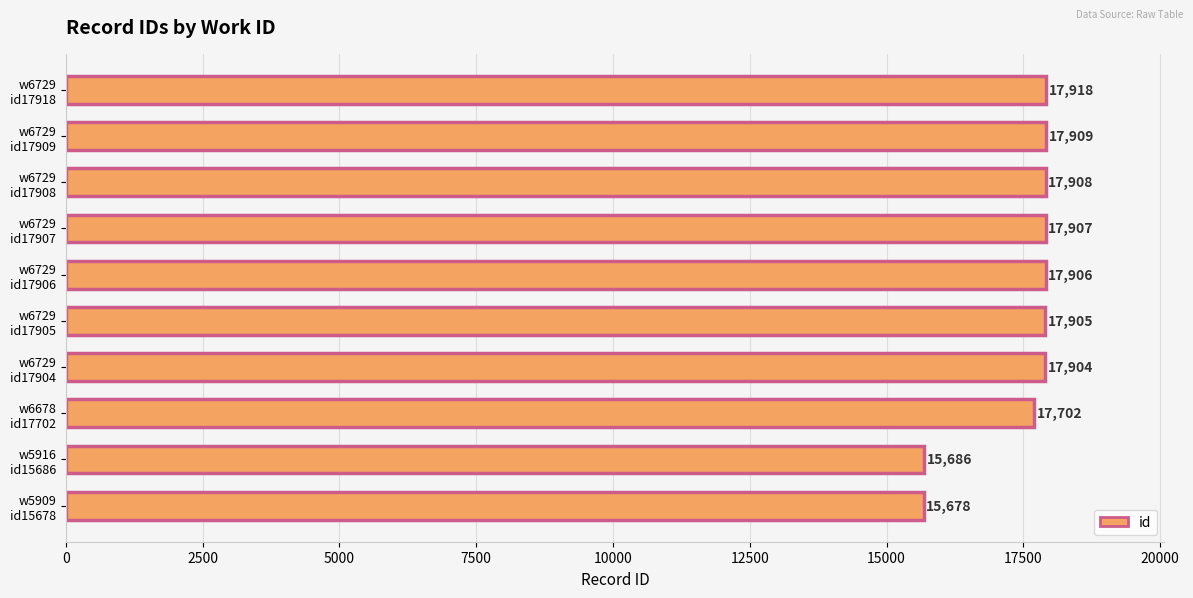

Which has a higher value, w5909 id15678 or w6729 id17904?

w6729 id17904